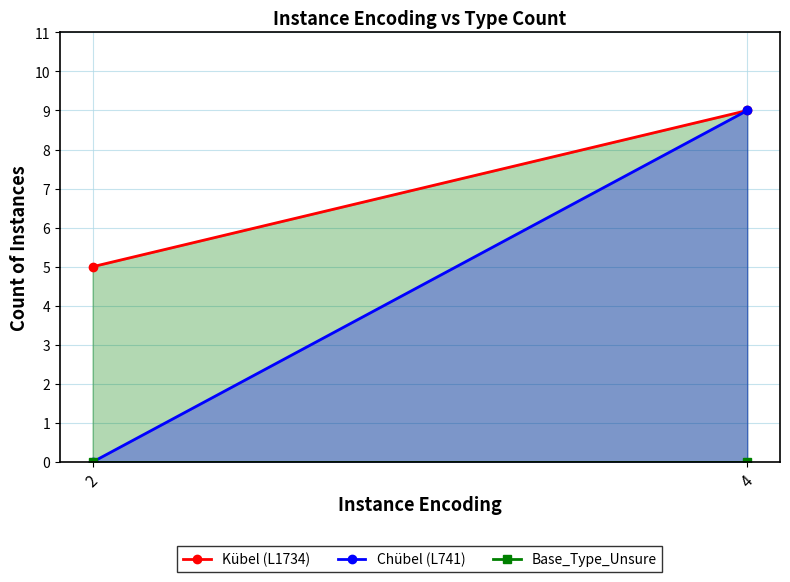

At 2, list the series in order from largest to smallest.

Kübel (L1734), Chübel (L741), Base_Type_Unsure